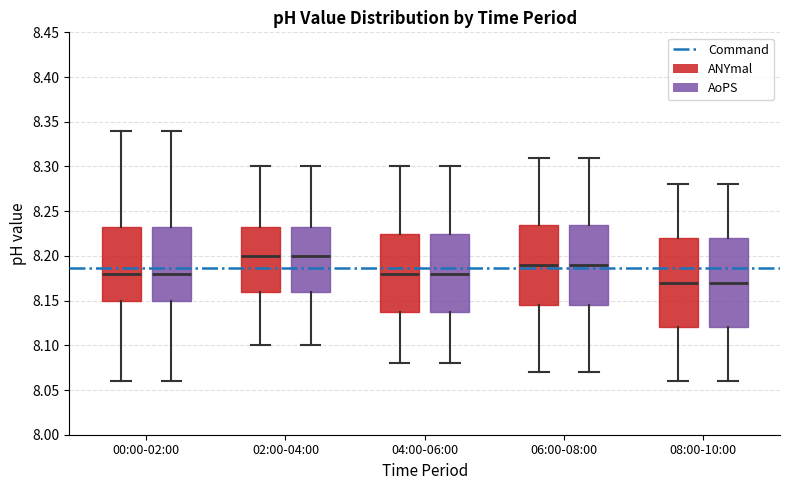

Reading left to right, transcribe this box plot: for each box, give where its median line is, the range the box spans, and where its two whiskers end, as read against the y-axis. The values are not printed on the chart, so give them approximately, as read against the axis.

00:00-02:00 (ANYmal): median 8.180, box 8.150 to 8.235, whiskers 8.060 to 8.340
00:00-02:00 (AoPS): median 8.180, box 8.150 to 8.235, whiskers 8.060 to 8.340
02:00-04:00 (ANYmal): median 8.200, box 8.160 to 8.235, whiskers 8.100 to 8.300
02:00-04:00 (AoPS): median 8.200, box 8.160 to 8.235, whiskers 8.100 to 8.300
04:00-06:00 (ANYmal): median 8.180, box 8.140 to 8.225, whiskers 8.080 to 8.300
04:00-06:00 (AoPS): median 8.180, box 8.140 to 8.225, whiskers 8.080 to 8.300
06:00-08:00 (ANYmal): median 8.190, box 8.145 to 8.235, whiskers 8.070 to 8.310
06:00-08:00 (AoPS): median 8.190, box 8.145 to 8.235, whiskers 8.070 to 8.310
08:00-10:00 (ANYmal): median 8.170, box 8.120 to 8.220, whiskers 8.060 to 8.280
08:00-10:00 (AoPS): median 8.170, box 8.120 to 8.220, whiskers 8.060 to 8.280